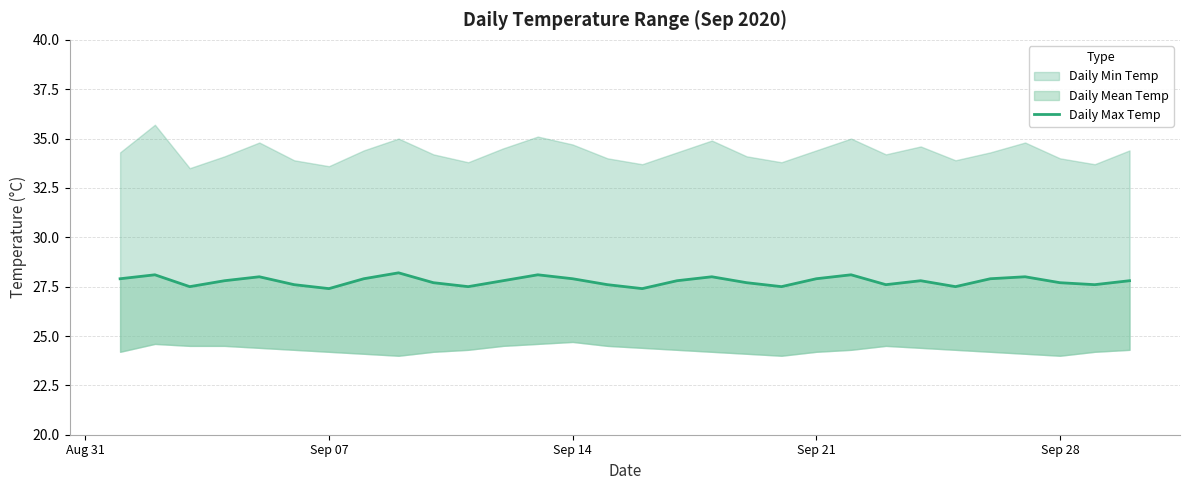

What is the value of the 7th point from the left?

27.4